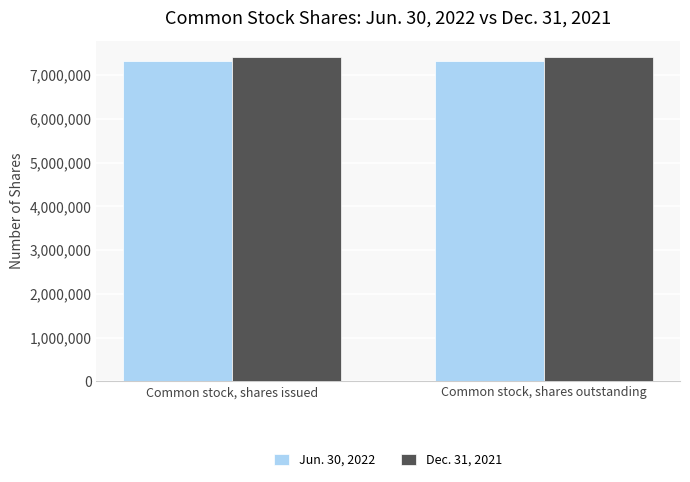

Rank the series by their maximum value, from lowest to highest.

Jun. 30, 2022, Dec. 31, 2021